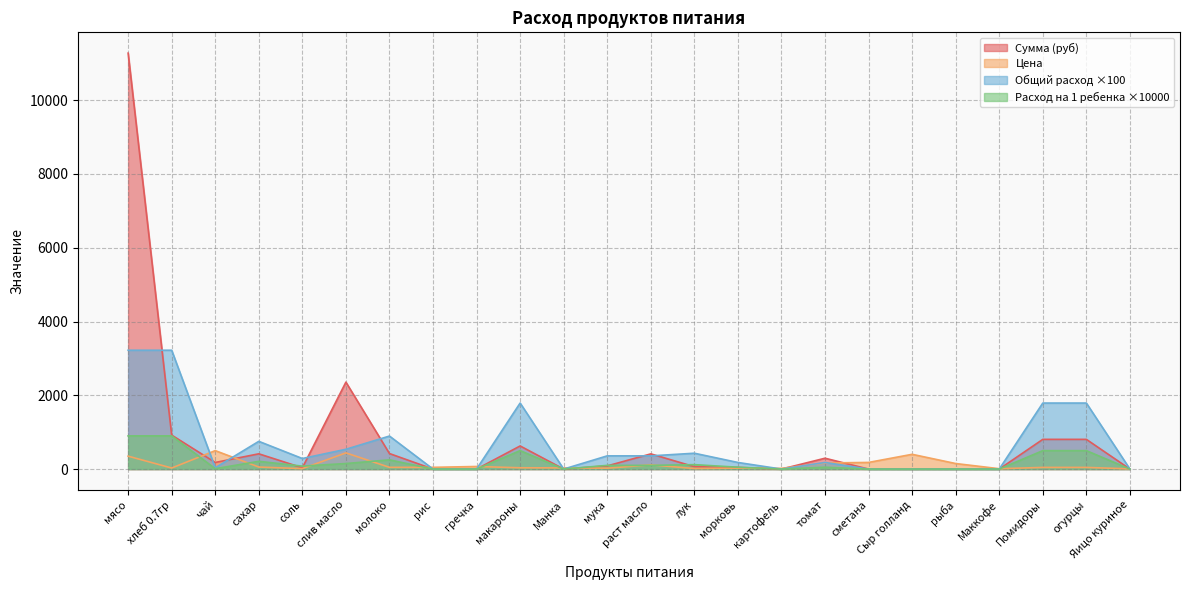

Is the value of Цена at рыба greater than the value of Общий расход at рыба?

Yes